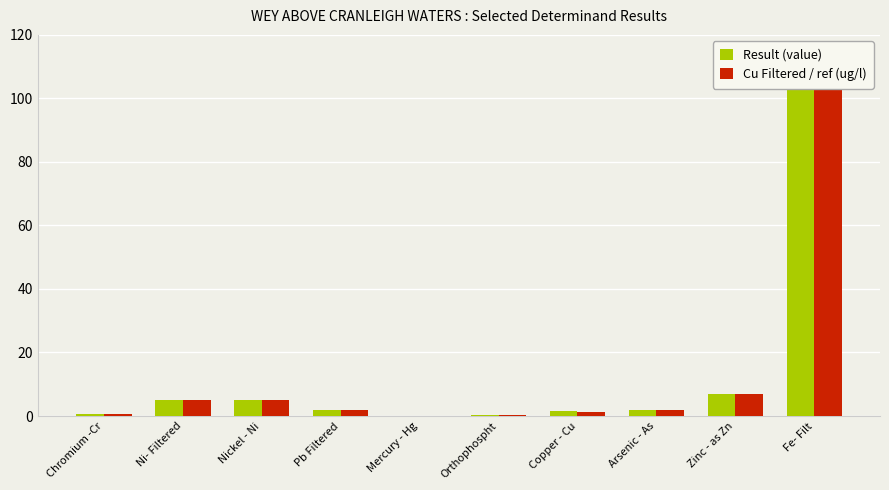

Between Mercury - Hg and Copper - Cu, which series saw the biggest shift?

Result (value)